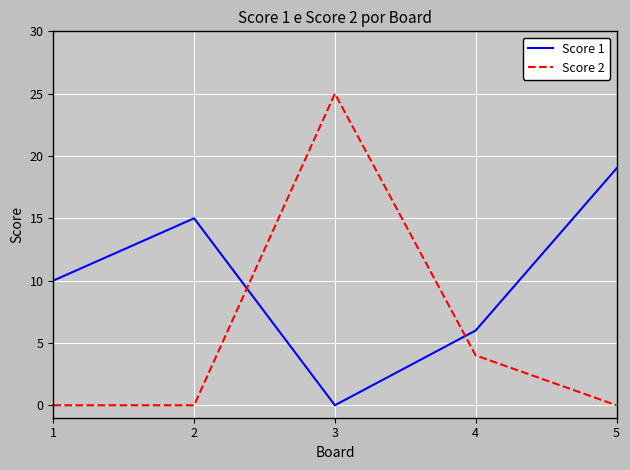

What is the maximum value for Score 1?

19